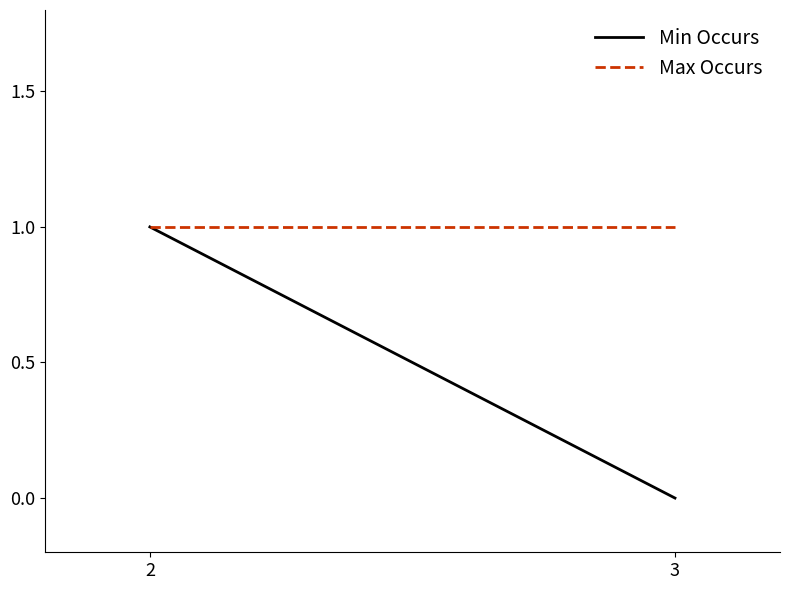

Reading right to left, transcribe all the data shown in this chart.

Min Occurs: 3=0	2=1
Max Occurs: 3=1	2=1